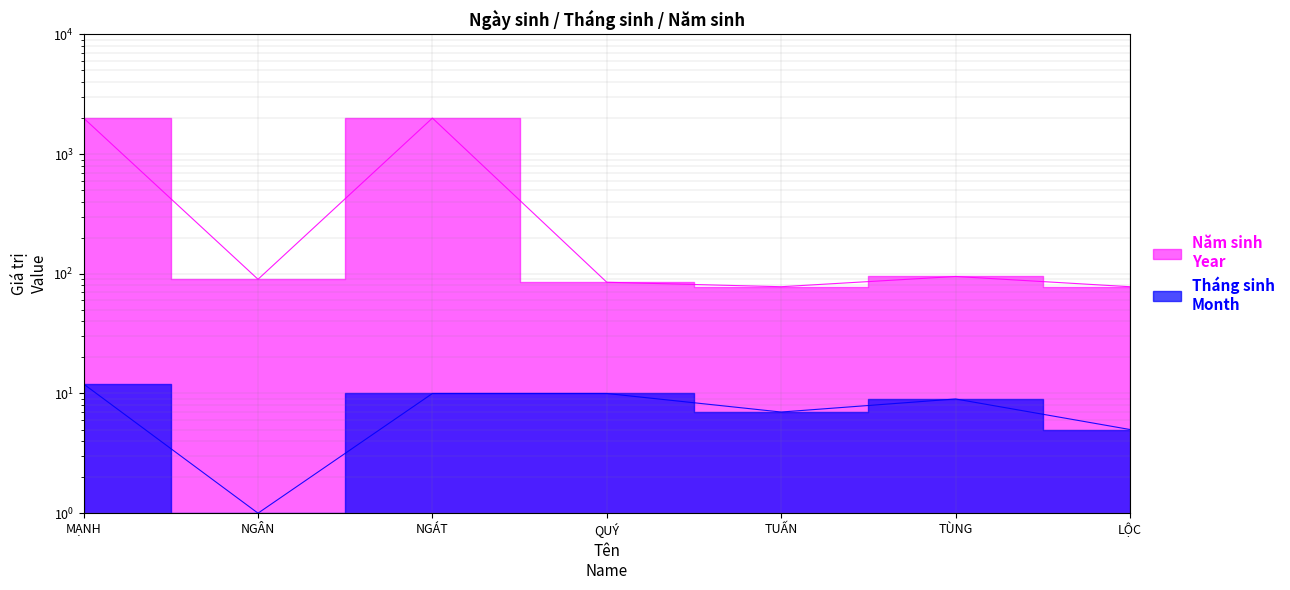

What is the approximate value of Năm sinh
Year at TUẤN, to the nearest 100?

100